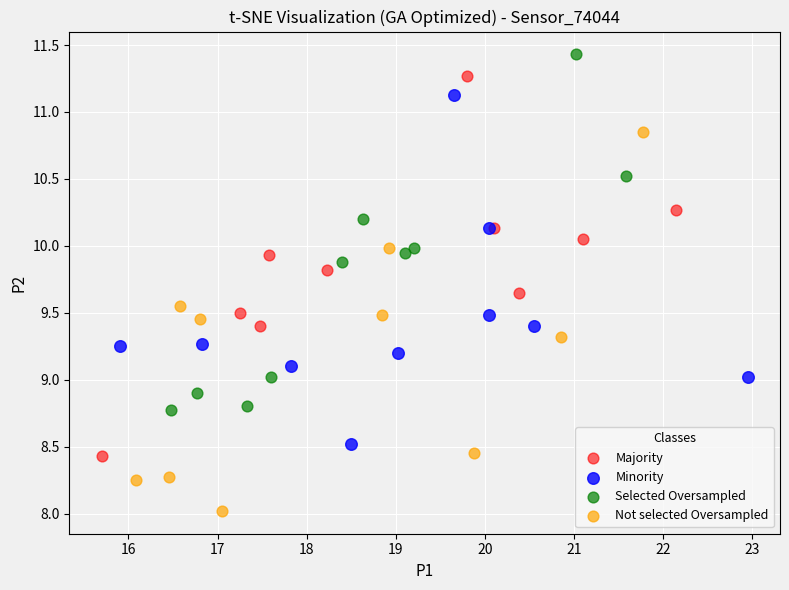

Which series contains the lowest Y value?

Not selected Oversampled